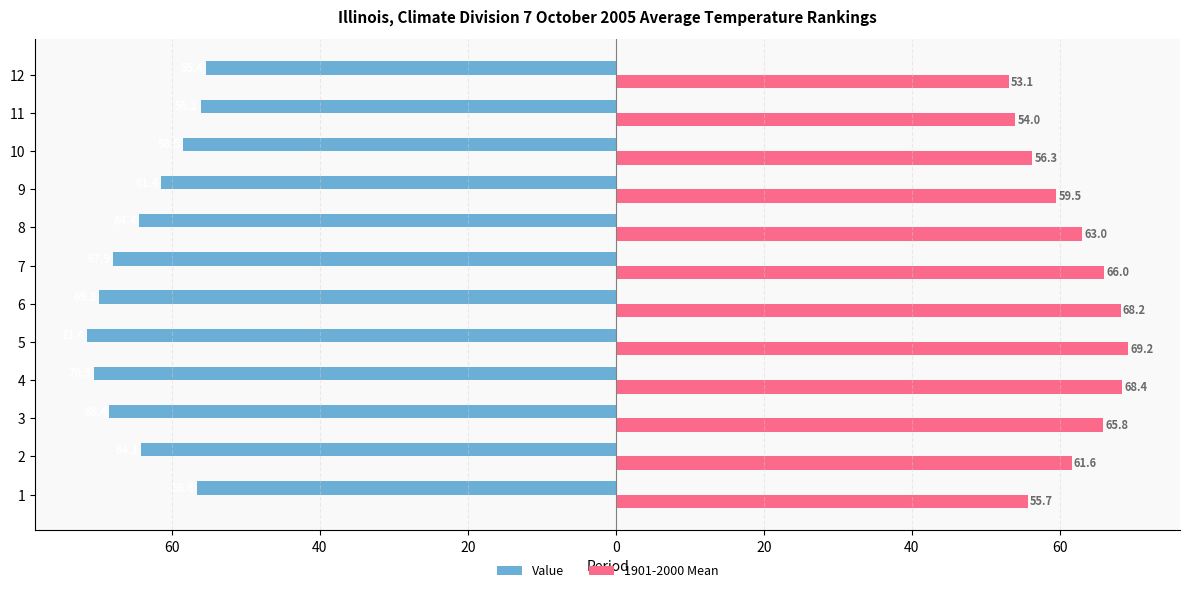

What are all the series names shown in the legend?

Value, 1901-2000 Mean